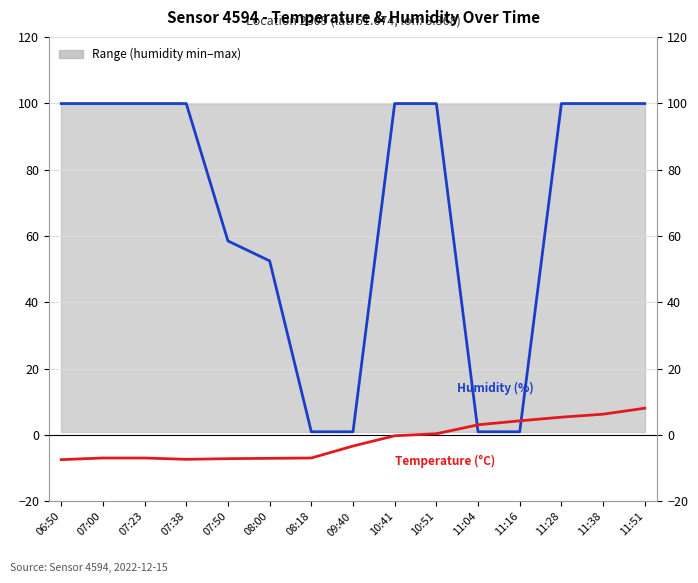

Reading left to right, list all the values displayed in this chart.

Humidity (%): 99.9	99.9	99.9	99.9	58.5	52.5	1.0	1.0	99.9	99.9	1.0	1.0	99.9	99.9	99.9
Temperature (°C): -7.4	-6.9	-6.9	-7.3	-7.1	-7.0	-6.9	-3.3	-0.2	0.4	3.1	4.3	5.4	6.3	8.1